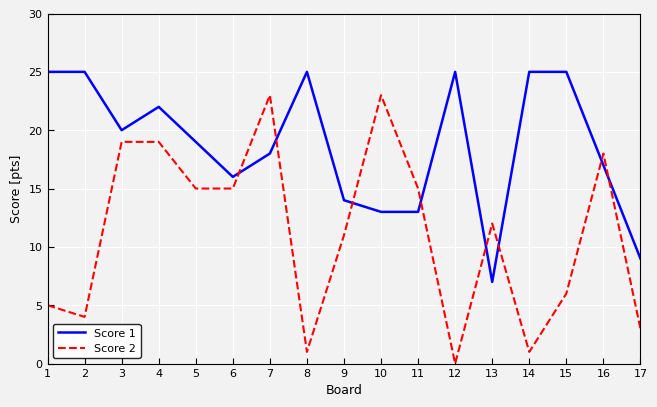

Is the value of Score 1 at 16 greater than the value of Score 2 at 17?

Yes